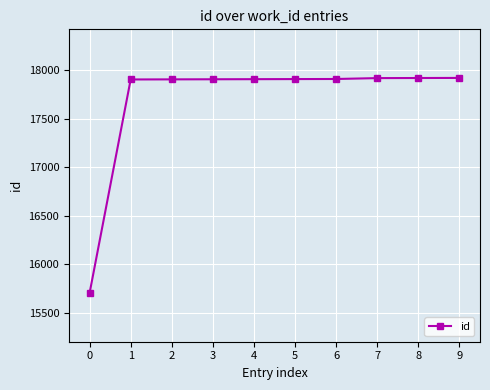

What is the change in value from 0 to 8?

+2214